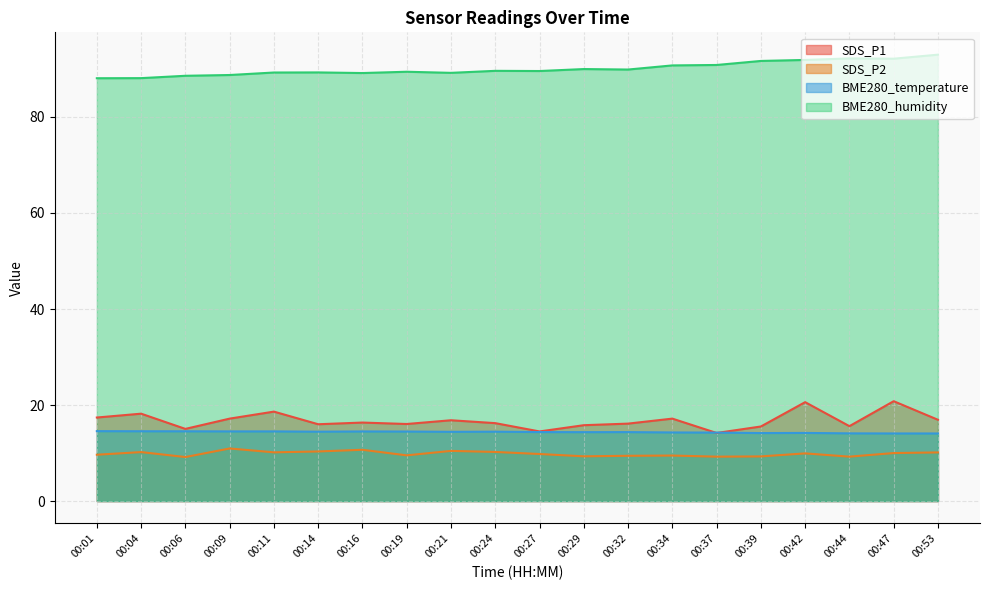

True or false: SDS_P2 has a value of 10.7 at 00:16.

True